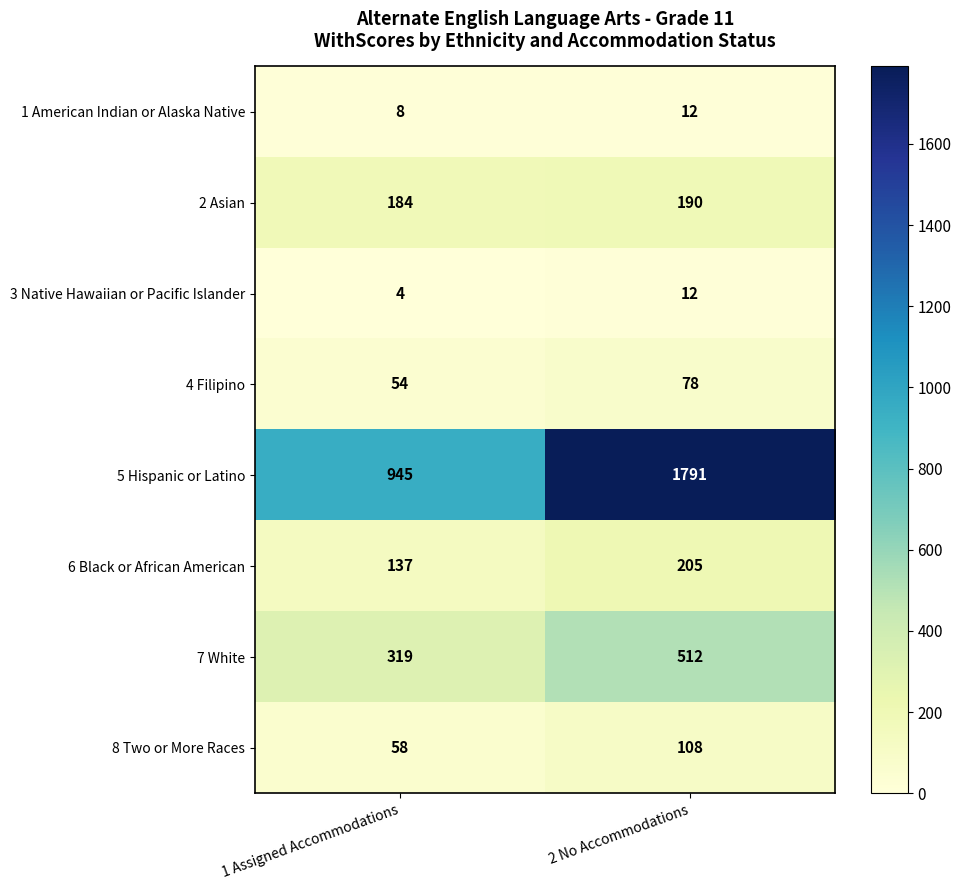

What is the greatest value displayed?

1791